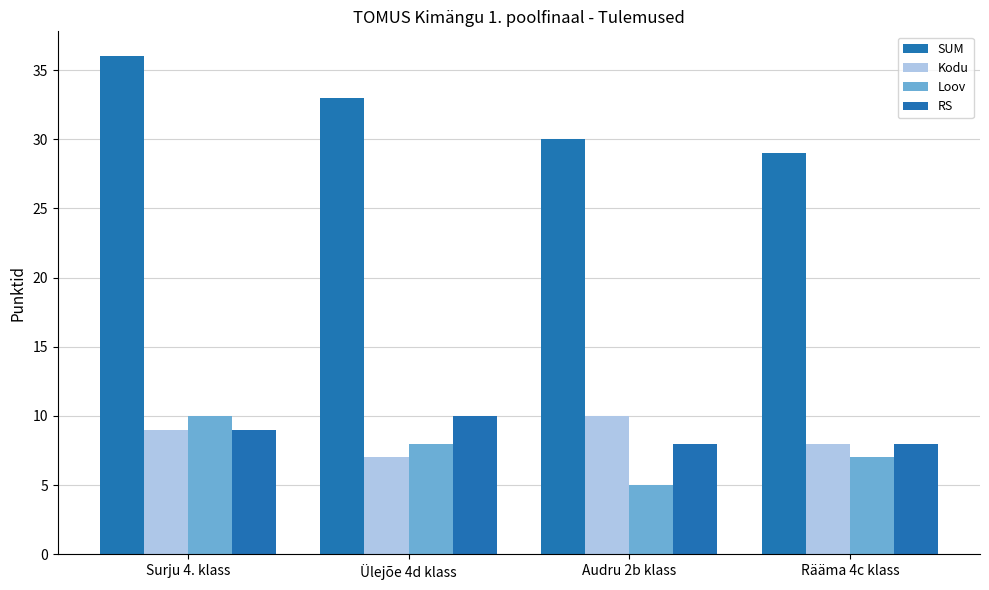

Reading right to left, transcribe all the data shown in this chart.

SUM: Rääma 4c klass=29	Audru 2b klass=30	Ülejõe 4d klass=33	Surju 4. klass=36
Kodu: Rääma 4c klass=8	Audru 2b klass=10	Ülejõe 4d klass=7	Surju 4. klass=9
Loov: Rääma 4c klass=7	Audru 2b klass=5	Ülejõe 4d klass=8	Surju 4. klass=10
RS: Rääma 4c klass=8	Audru 2b klass=8	Ülejõe 4d klass=10	Surju 4. klass=9